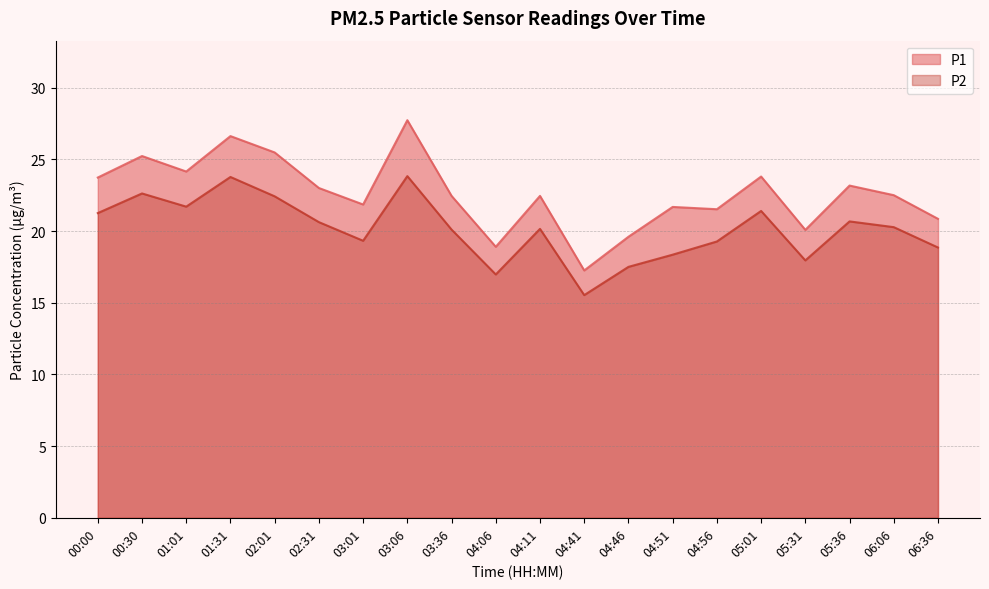

What is the difference between the P2 values at 04:06 and 05:01?

4.4